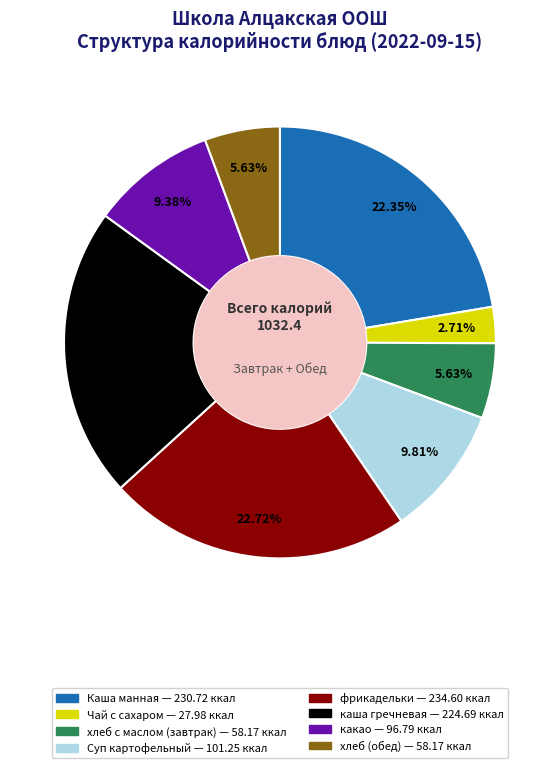

To the nearest percent, what portion does Чай с сахаром represent?

3%